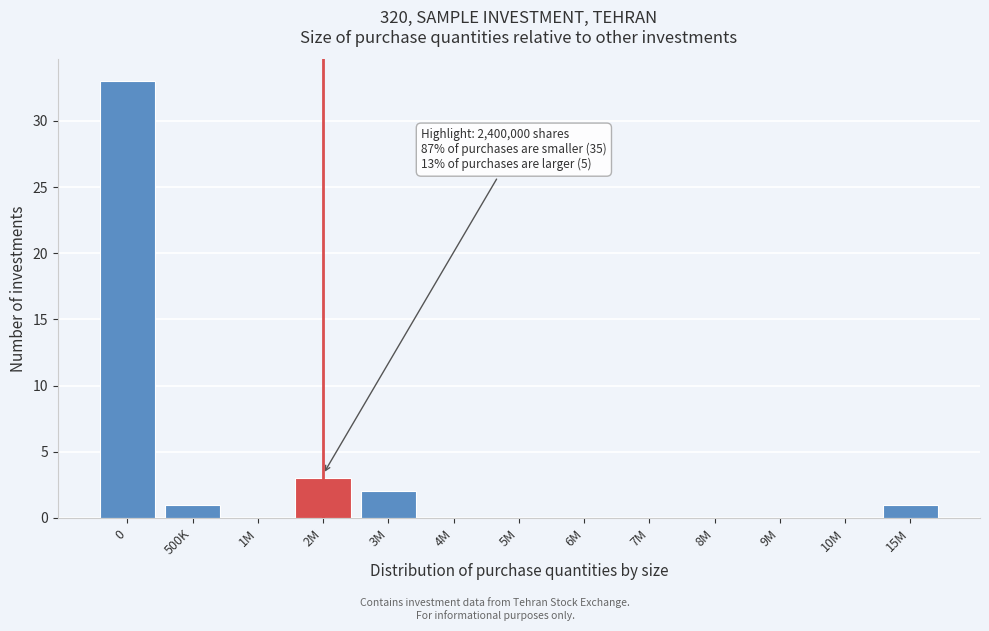

Reading left to right, what are all the values shown in this chart?

0=33	500K=1	1M=0	2M=3	3M=2	4M=0	5M=0	6M=0	7M=0	8M=0	9M=0	10M=0	15M=1